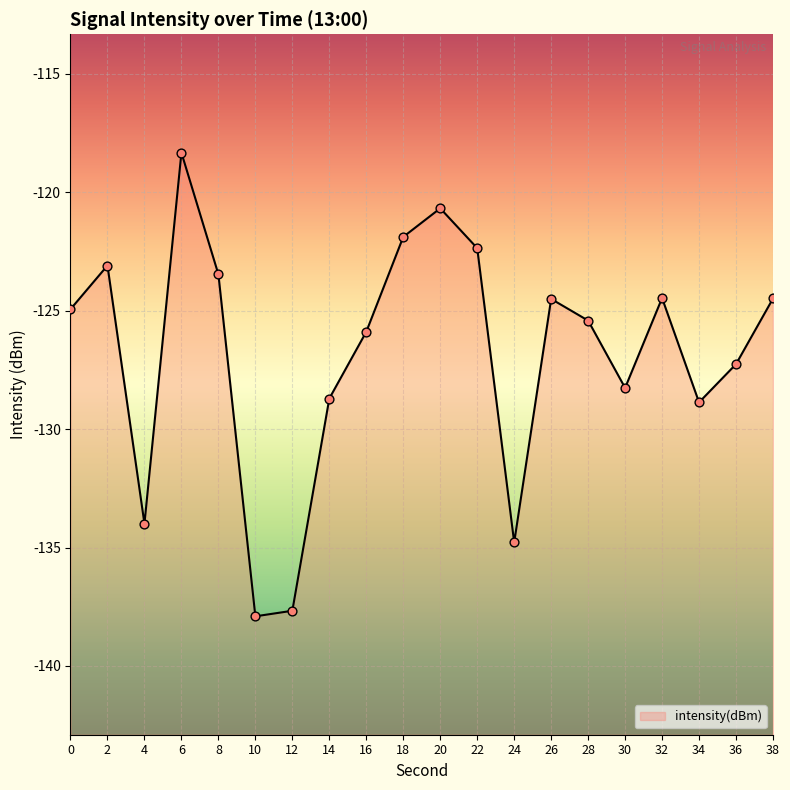

Between 6 and 22, which is larger?

6